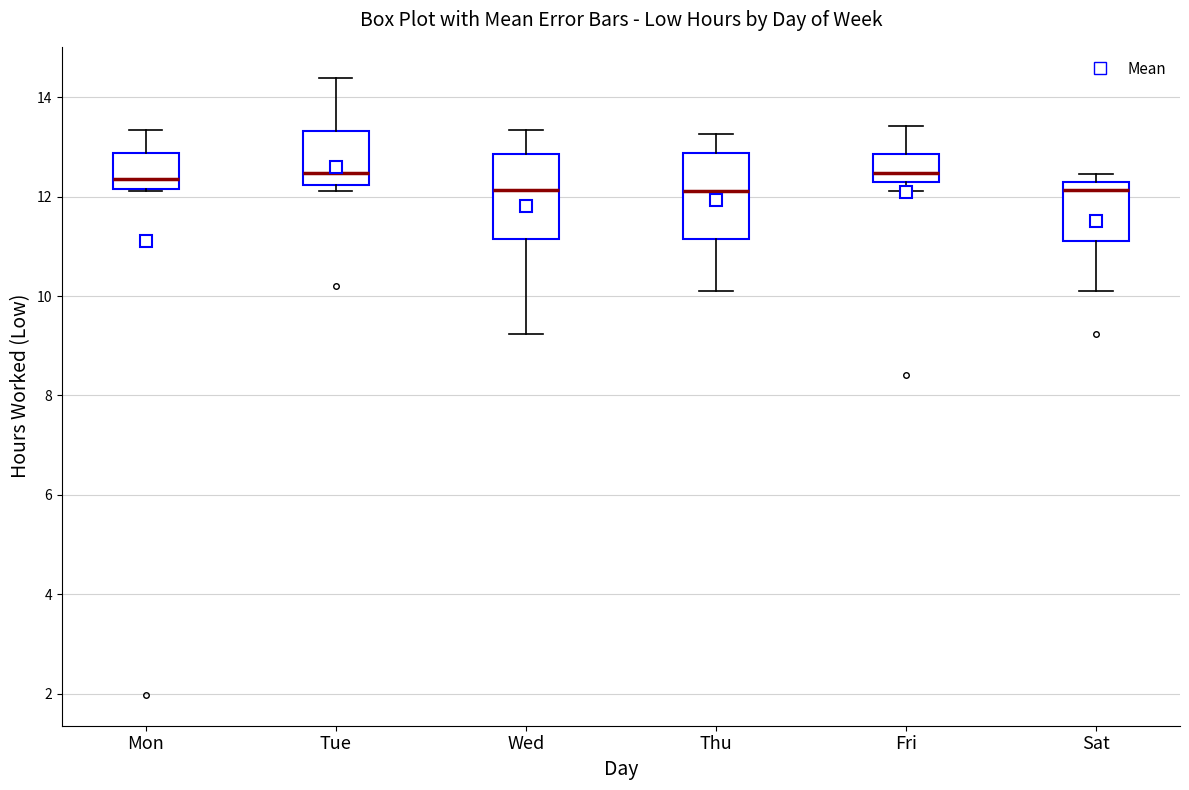

Where does the upper whisker of the box for Mon end on the y-axis? The values are not printed on the chart, so give them approximately, as read against the axis.

13.4